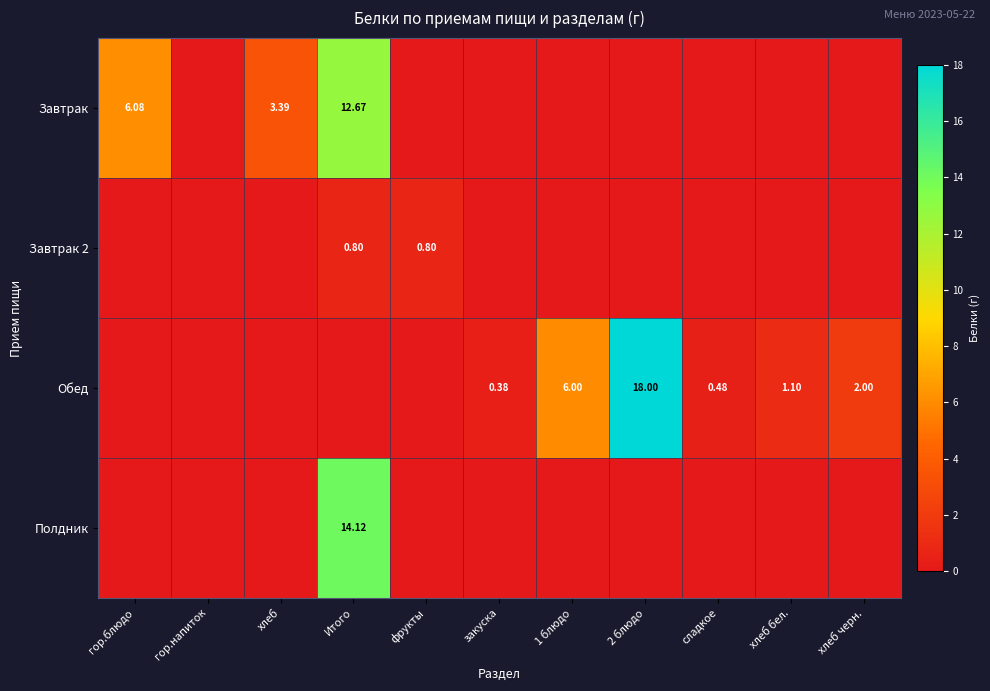

What is the difference between the highest and lowest values at 2 блюдо?

18.0